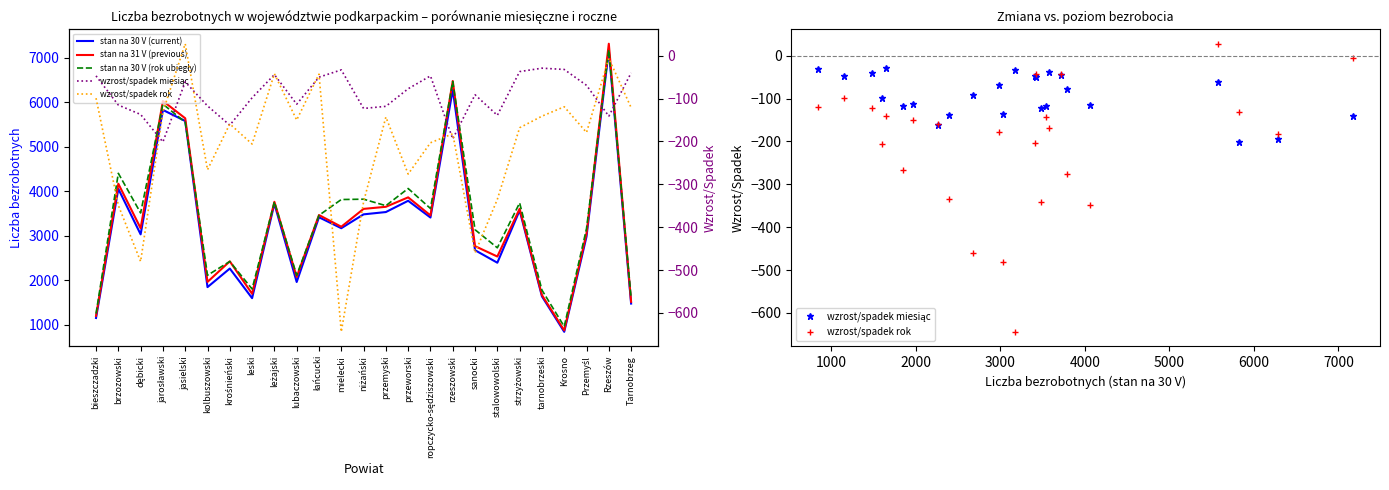

Count the number of categories in the chart.

25